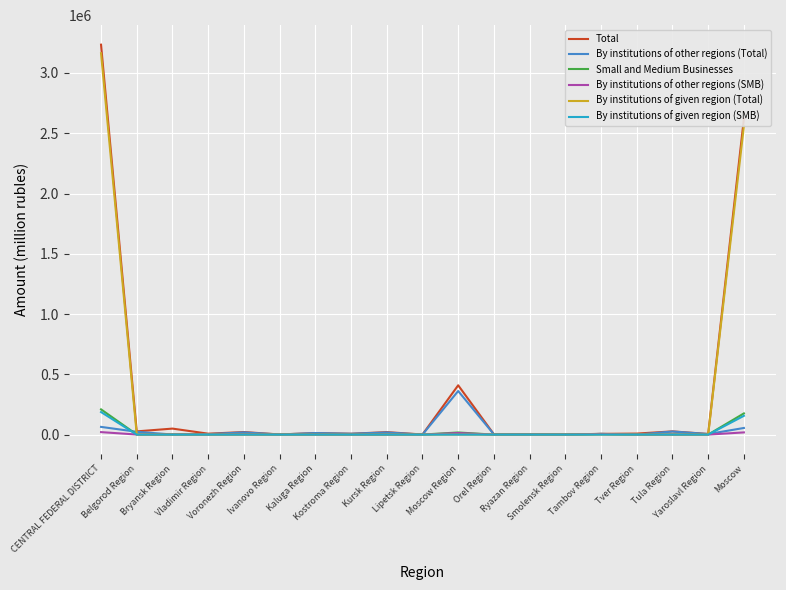

Which series has the widest spread of values?

Total